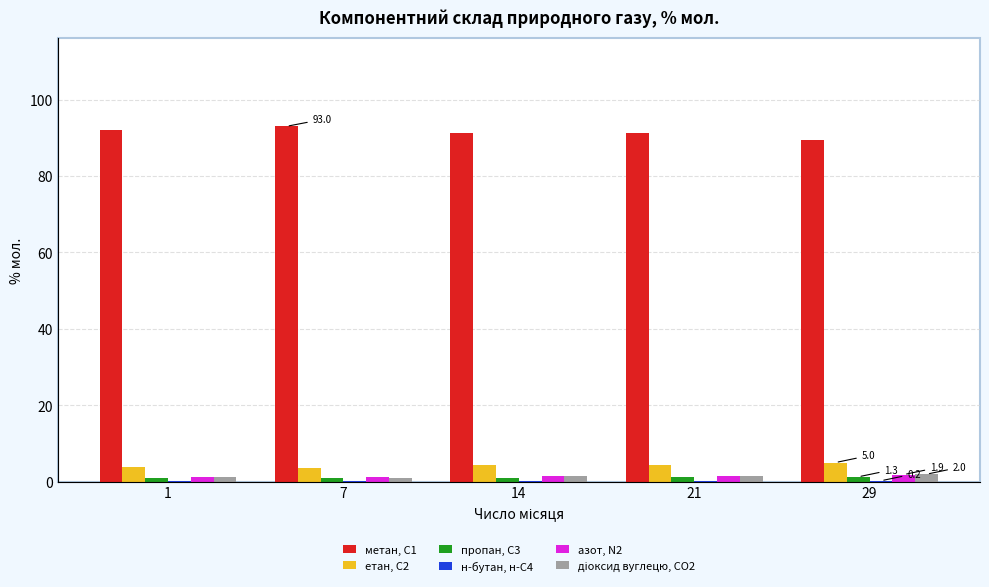

What is the sum of all пропан, С3 values?

5.3